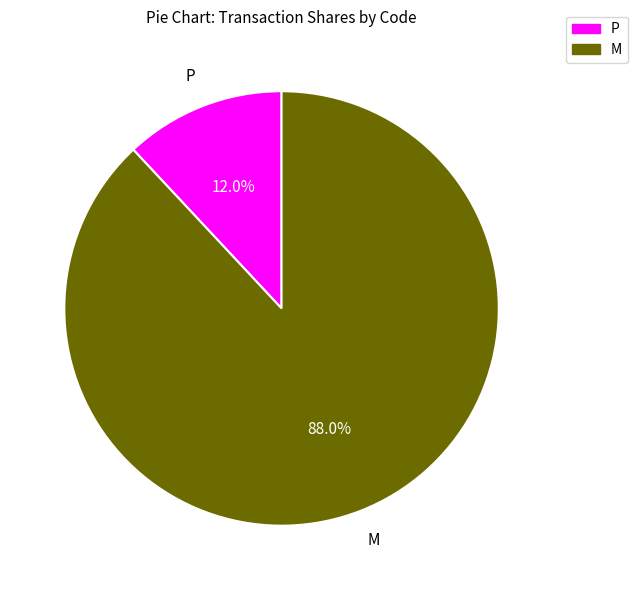

Does any single category account for the majority?

Yes